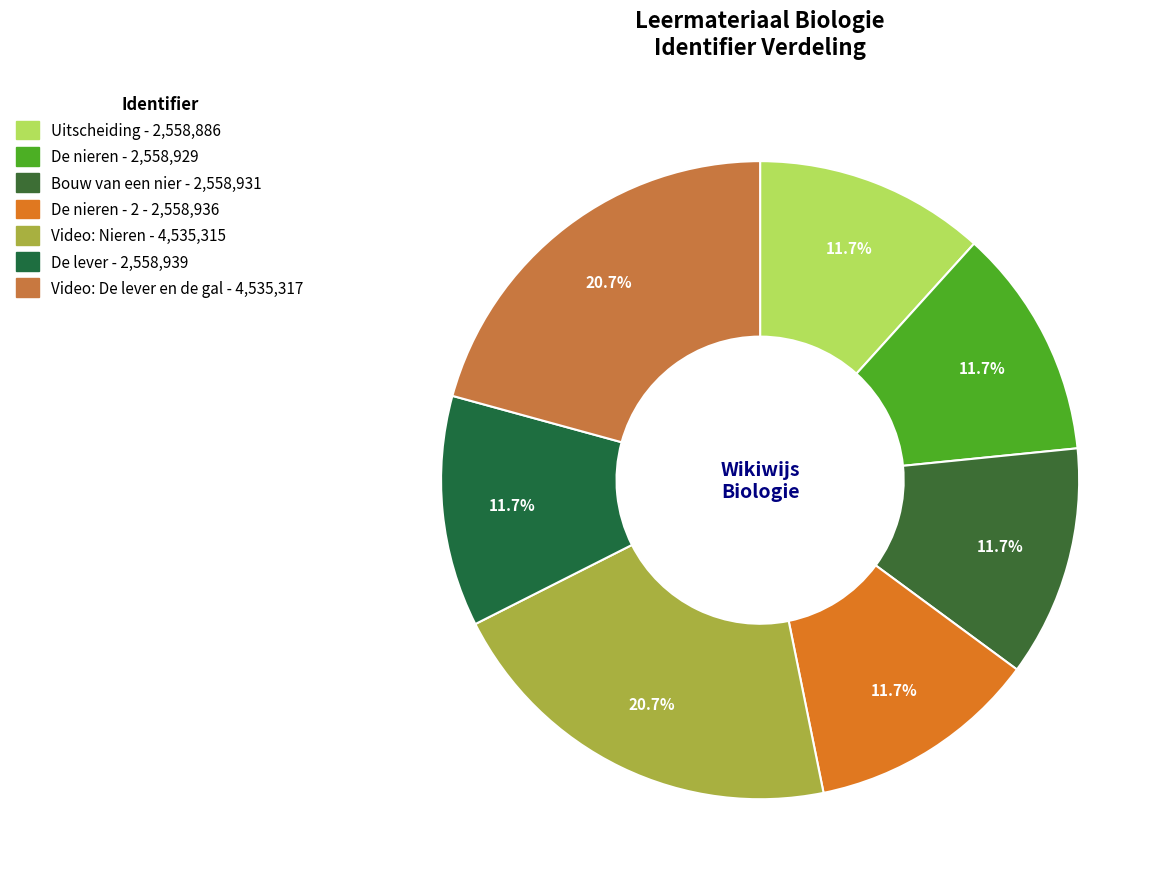

Is there any slice that represents more than half of the pie?

No